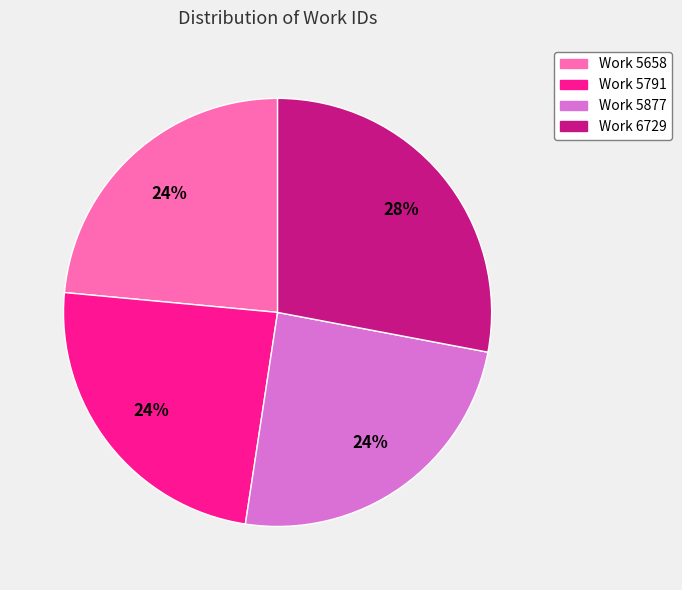

How many slices are in this pie chart?

4